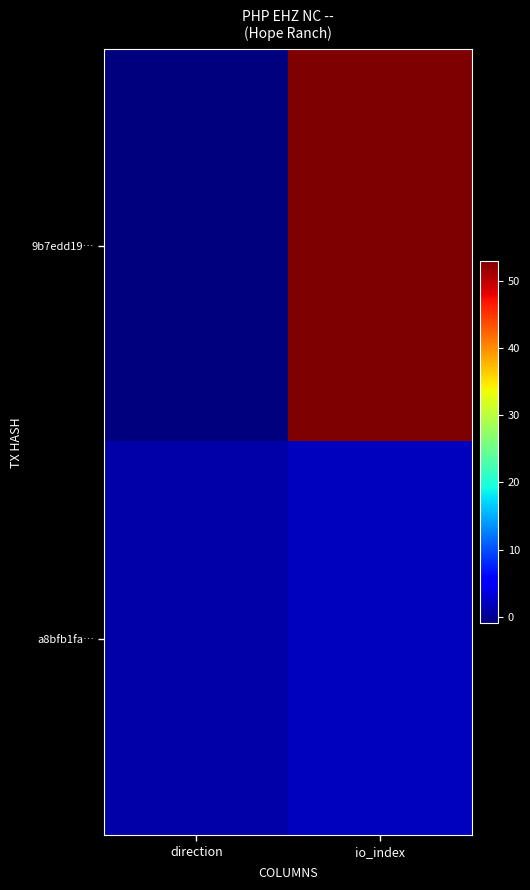

List the series in order of their peak value, lowest first.

a8bfb1fa…, 9b7edd19…